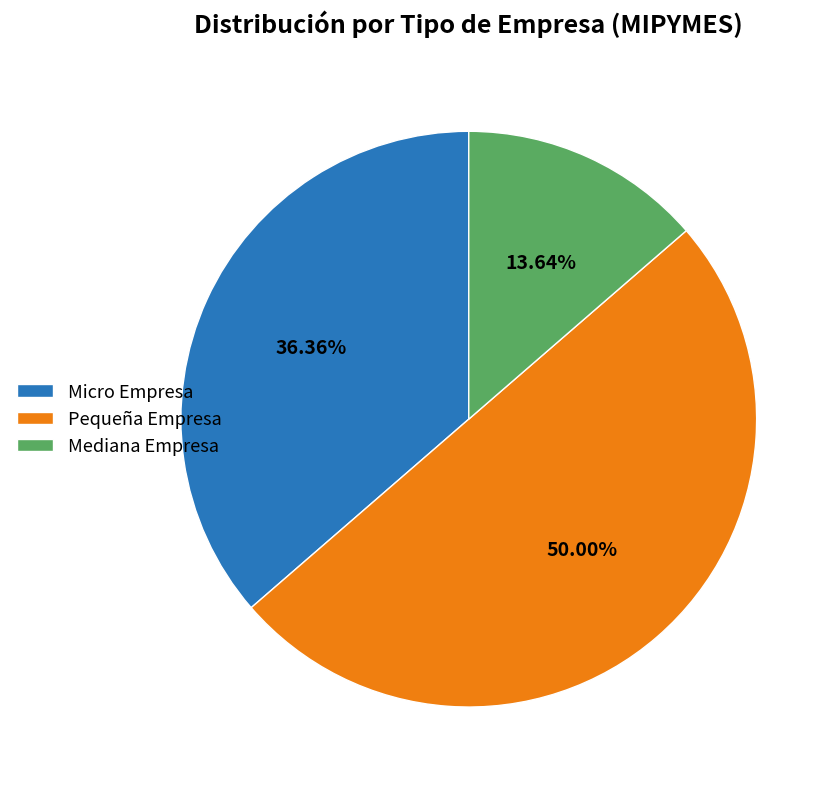

To the nearest percent, what portion does Micro Empresa represent?

36%